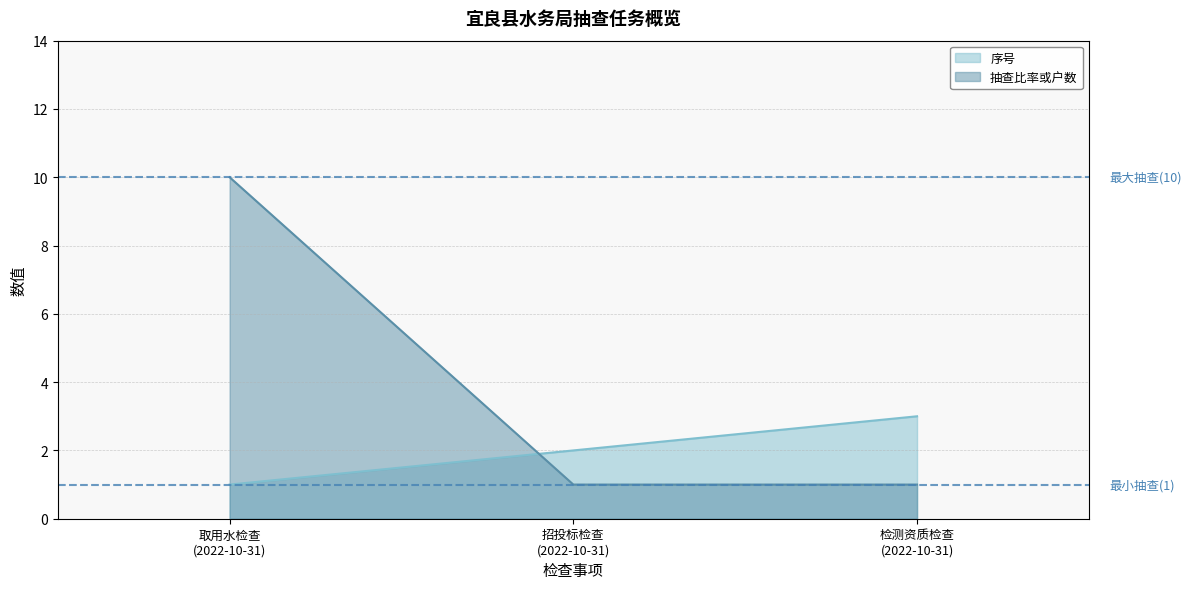

What is the difference between the maximum and second lowest values in the 抽查比率或户数 series?

9